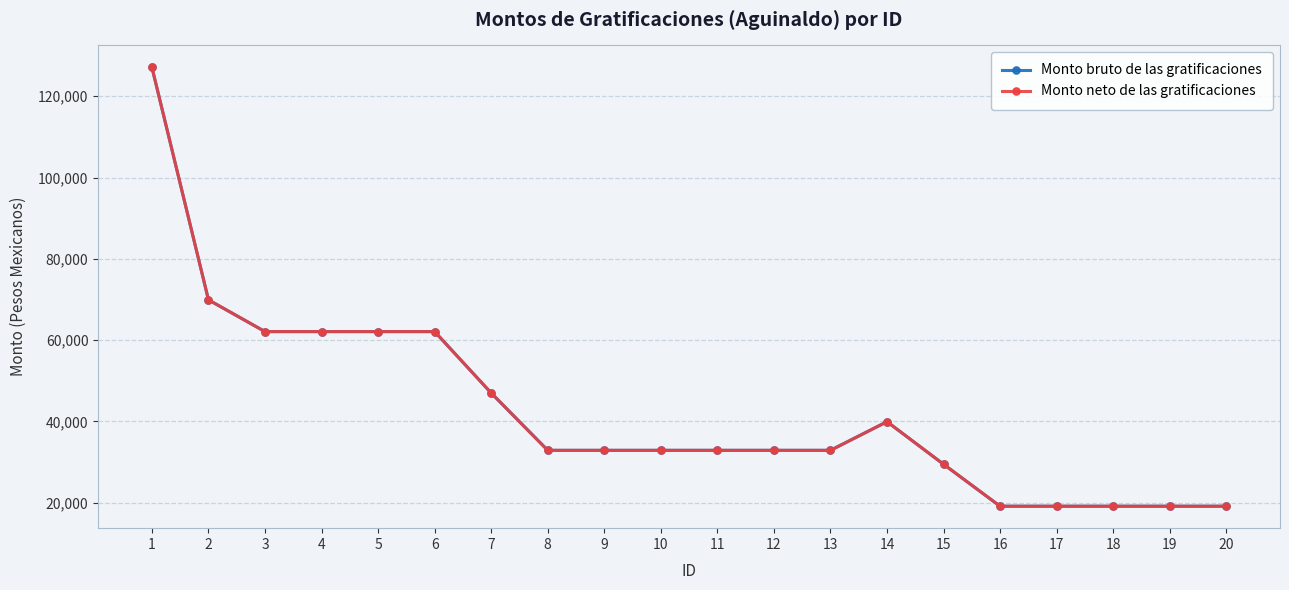

What is the maximum value for Monto neto de las gratificaciones?

127102.7